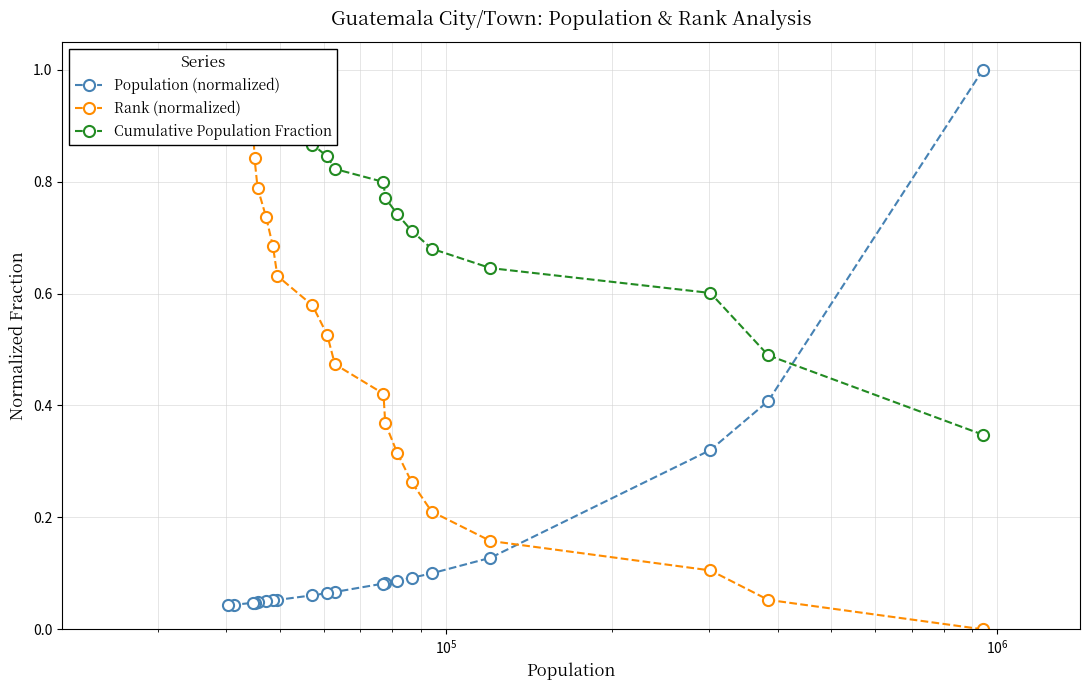

What is the value of the Population (normalized) point at the 19th from the left?

0.4